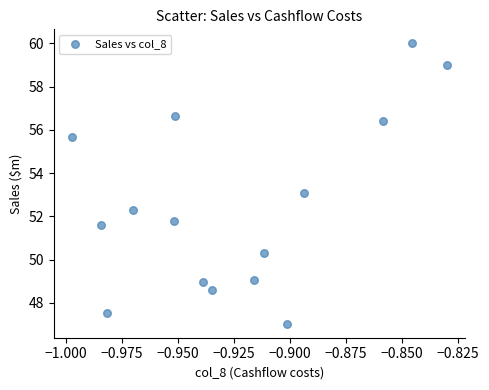

What is the range of Y values (max minus min)?

13.0